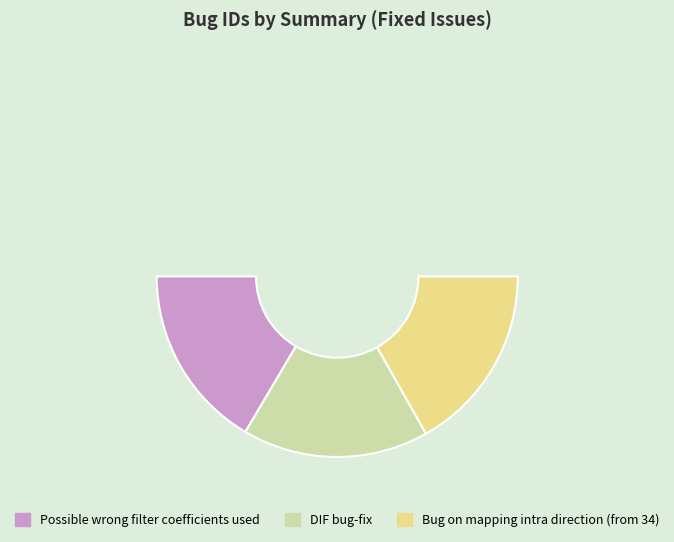

What is the total percentage of Bug on mapping intra direction (from 34) and DIF bug-fix?

67.0%